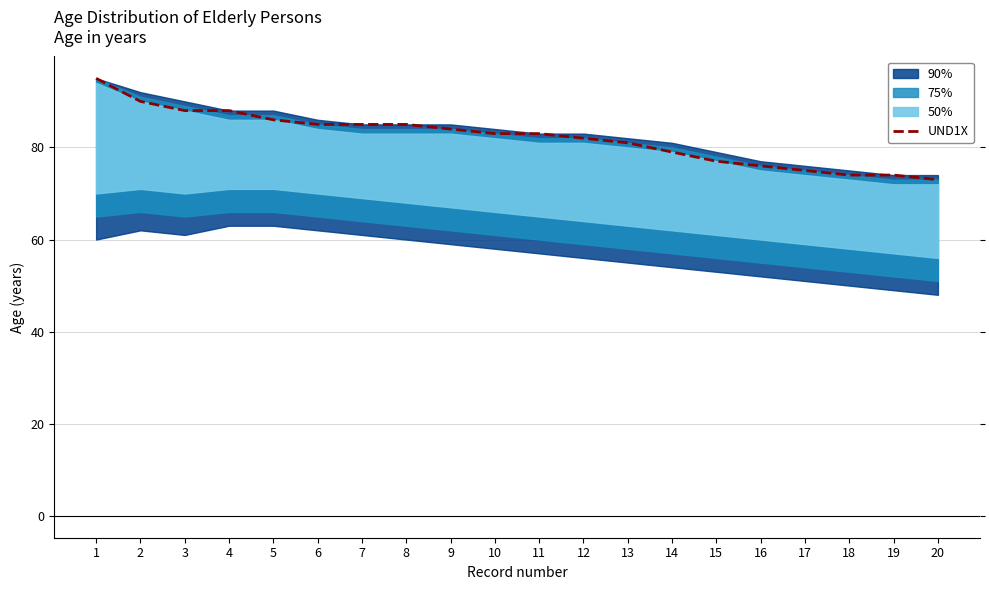

What is the value of the 16th point from the left?

76